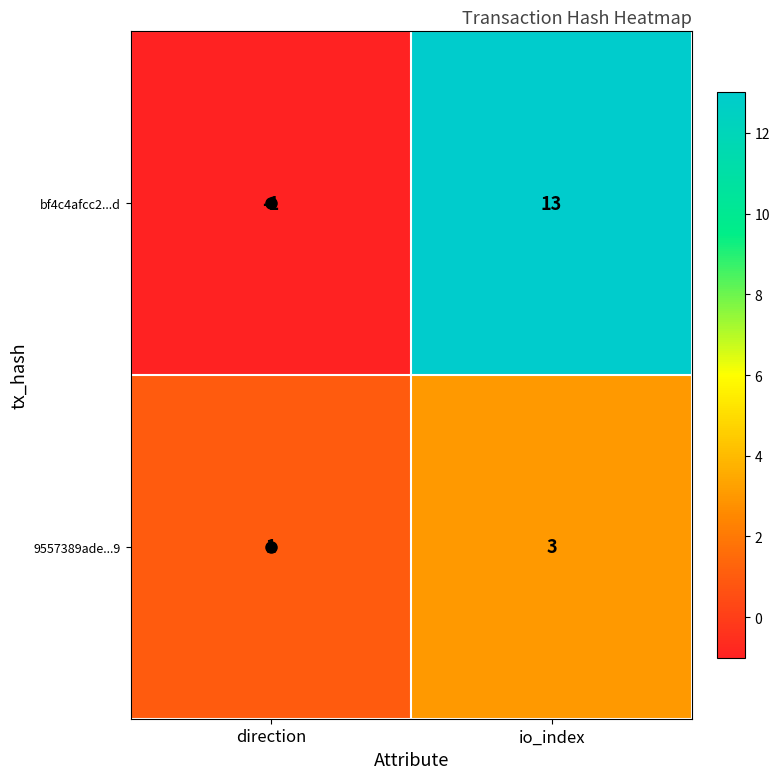

What is the sum of the bf4c4afcc2...d values at direction and io_index?

12